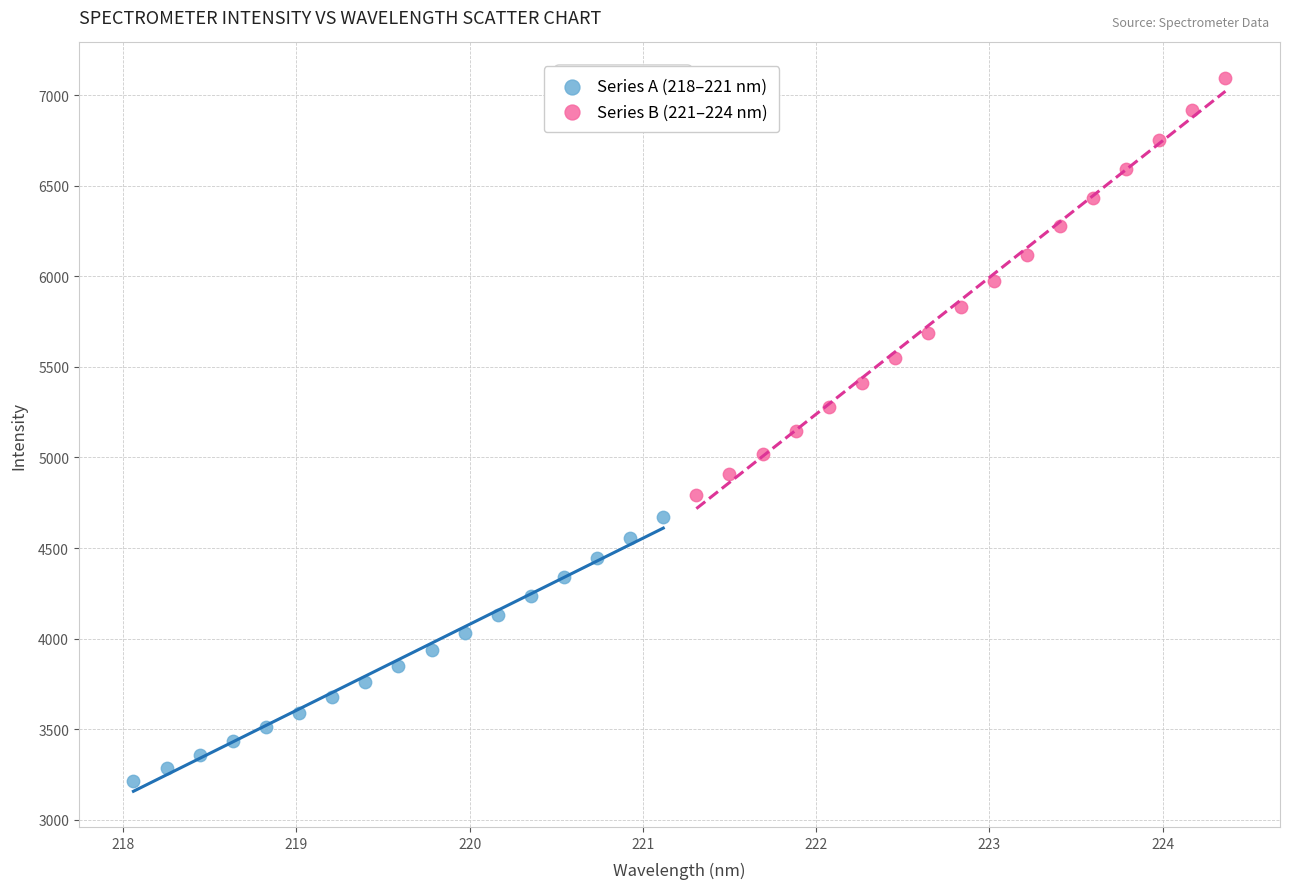

Which series reaches the minimum Y coordinate?

Series A (218–221 nm)